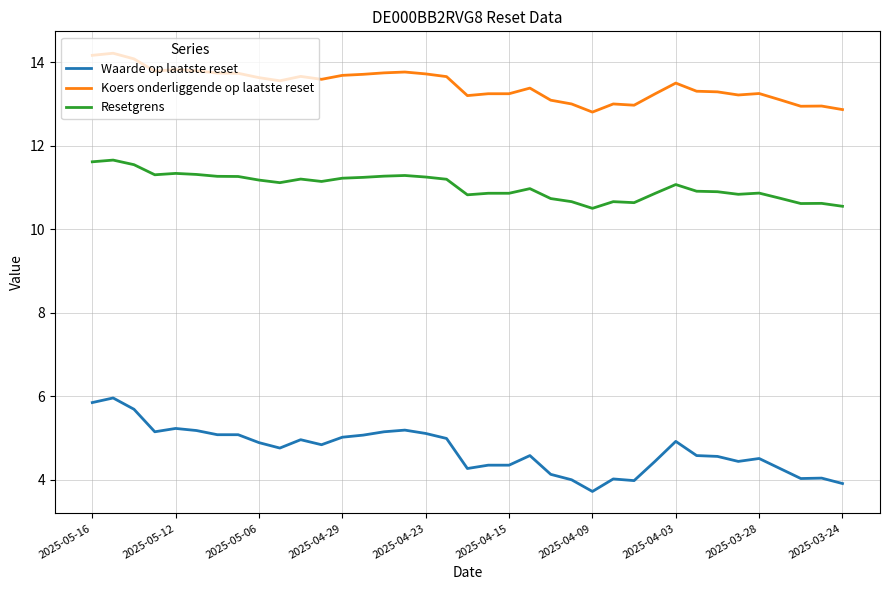

What is the difference between the maximum and minimum values in the Waarde op laatste reset series?

2.2